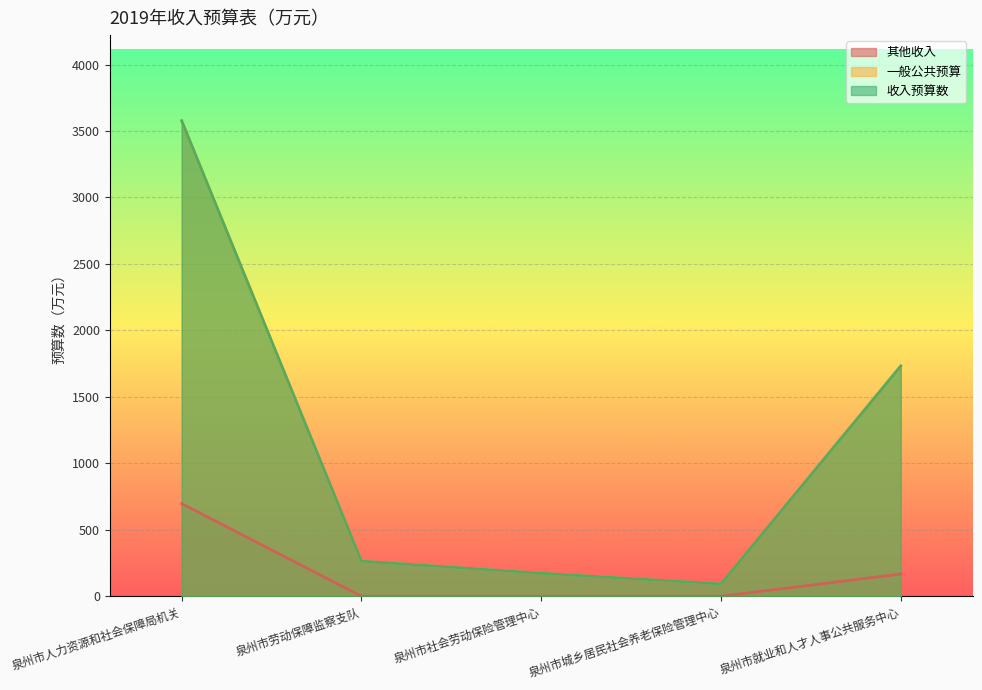

What is the label of the 1st point from the right?

泉州市就业和人才人事公共服务中心